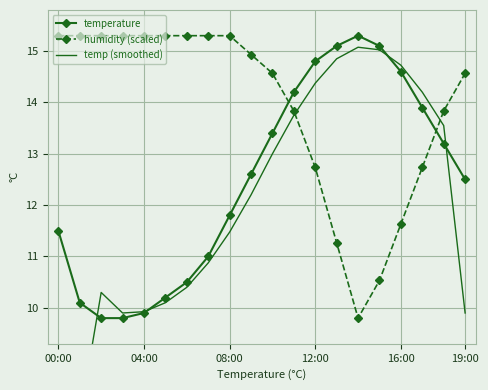

What is the maximum value for temperature?

15.3